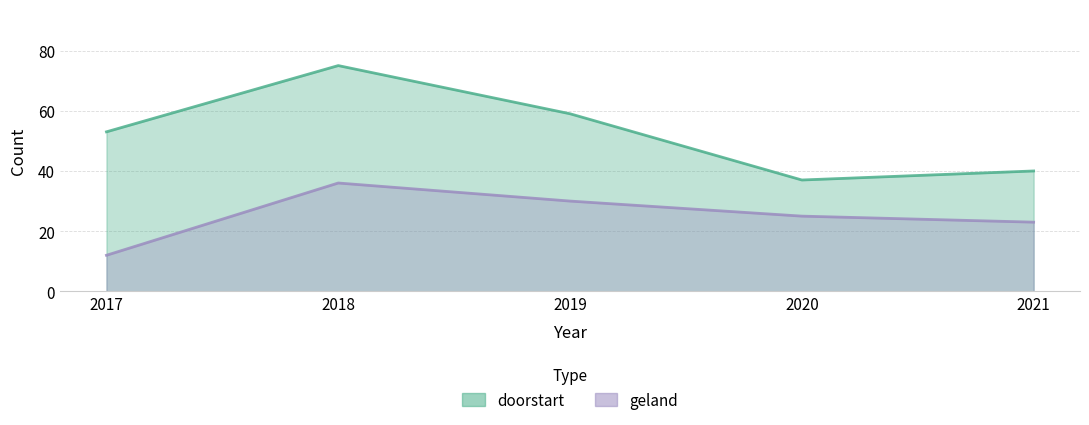

True or false: doorstart and geland cross at least once.

False